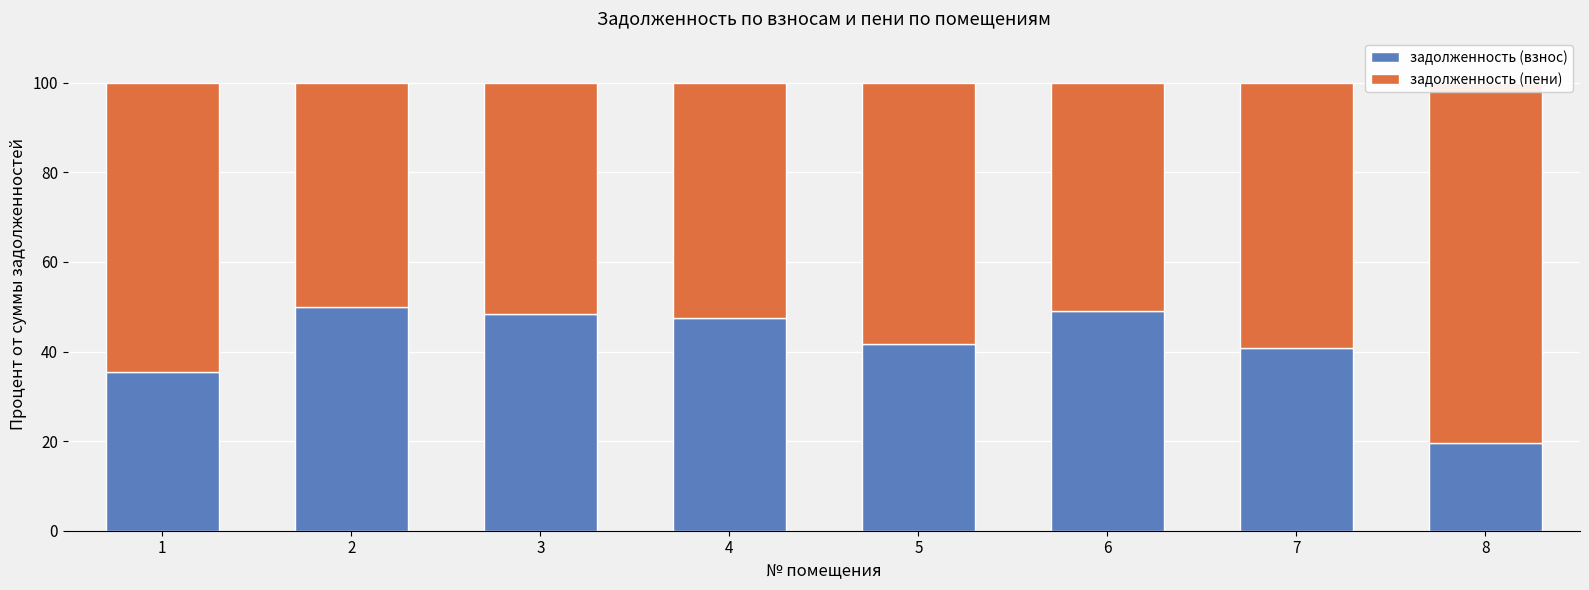

Is it true that задолженность (пени) equals 52.5 at 4?

True